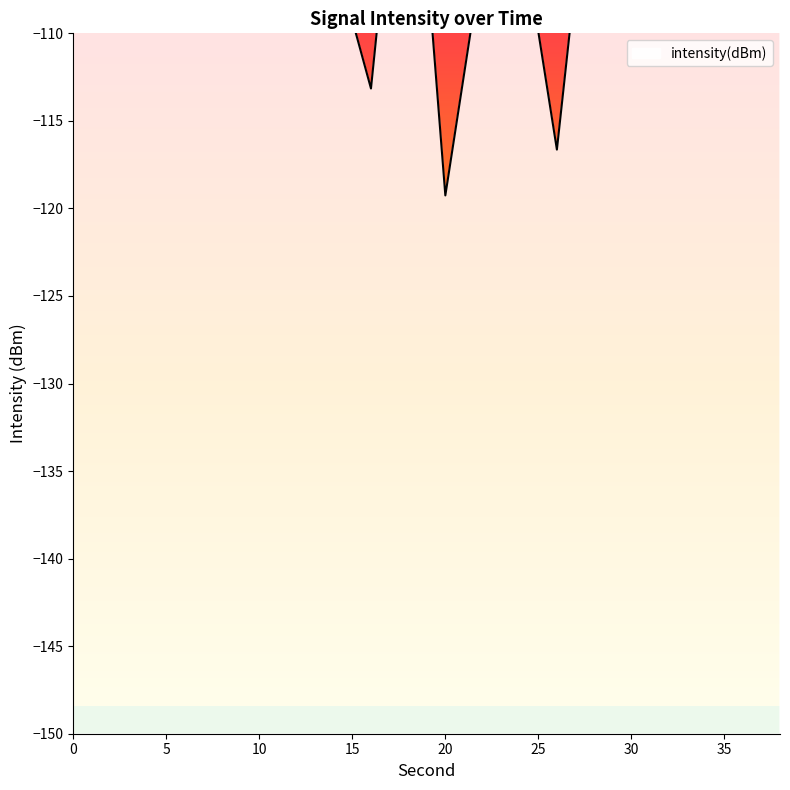

Between 8 and 12, which is larger?

8